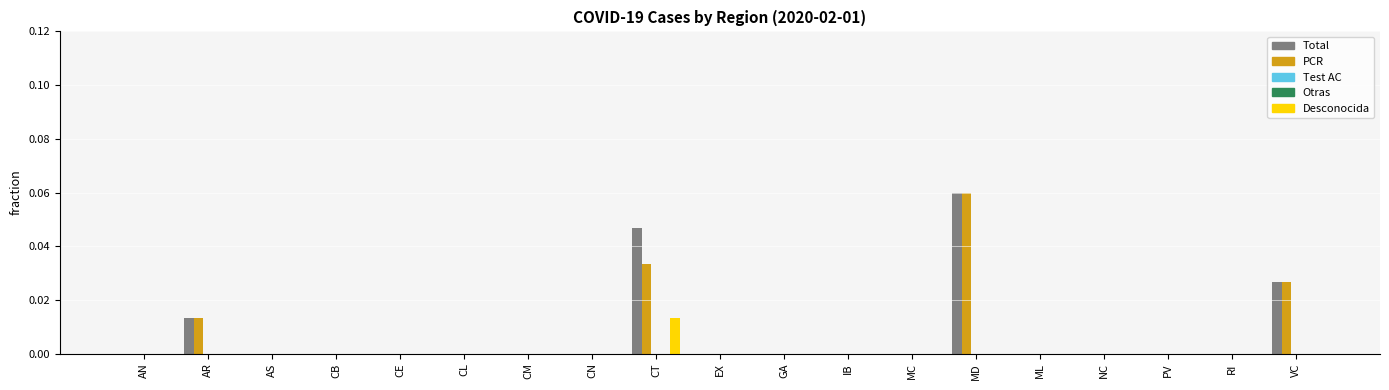

Which has a higher value, RI or CT?

CT